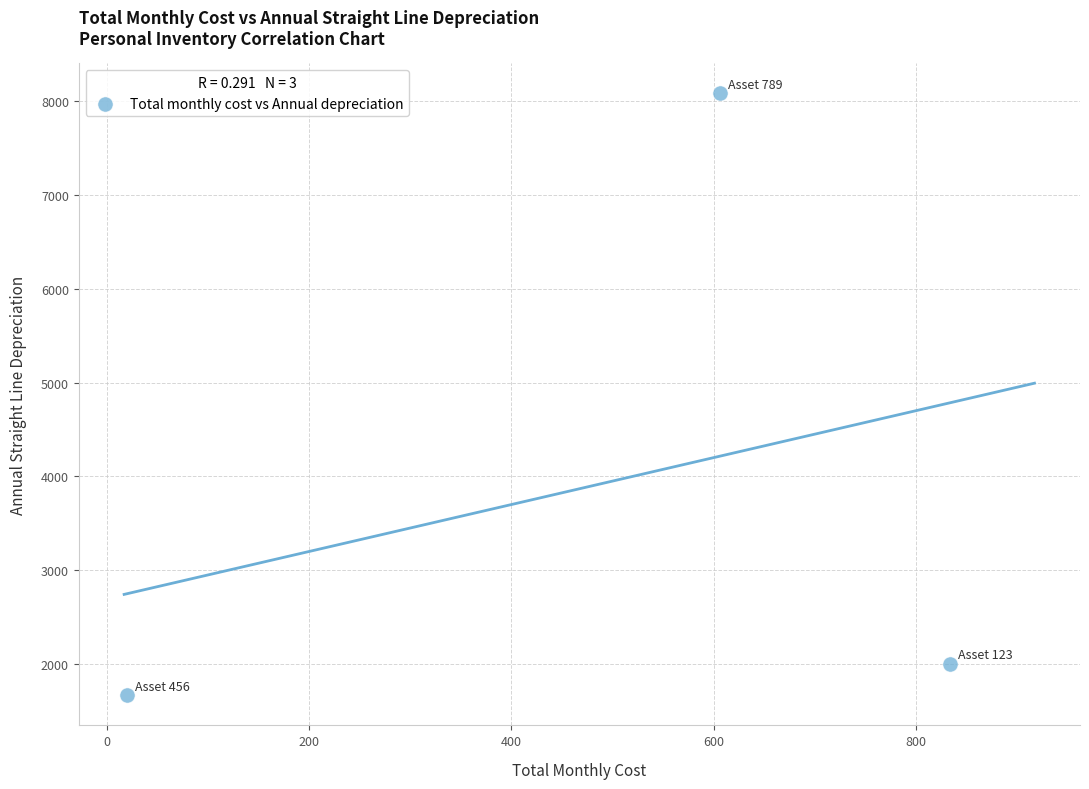

What Y value in the scatter plot is closest to 4875?

2000.0